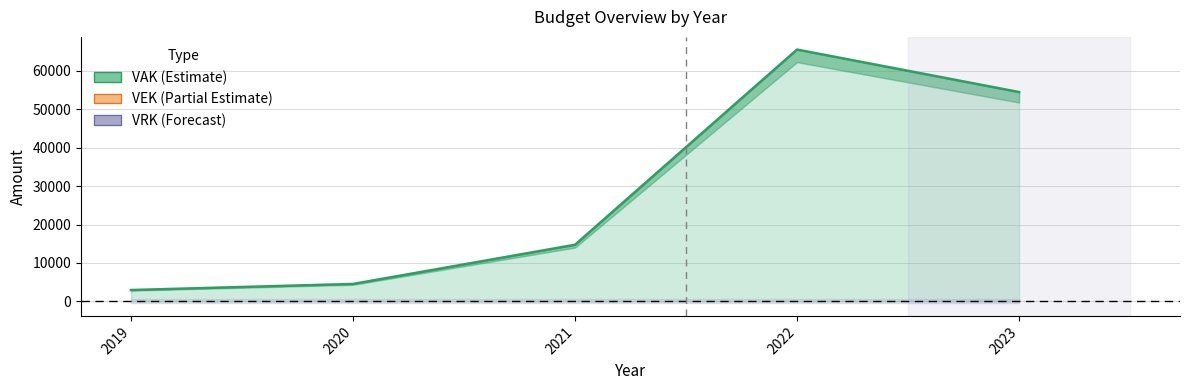

What is the difference between the highest and lowest values at 2021?

14728